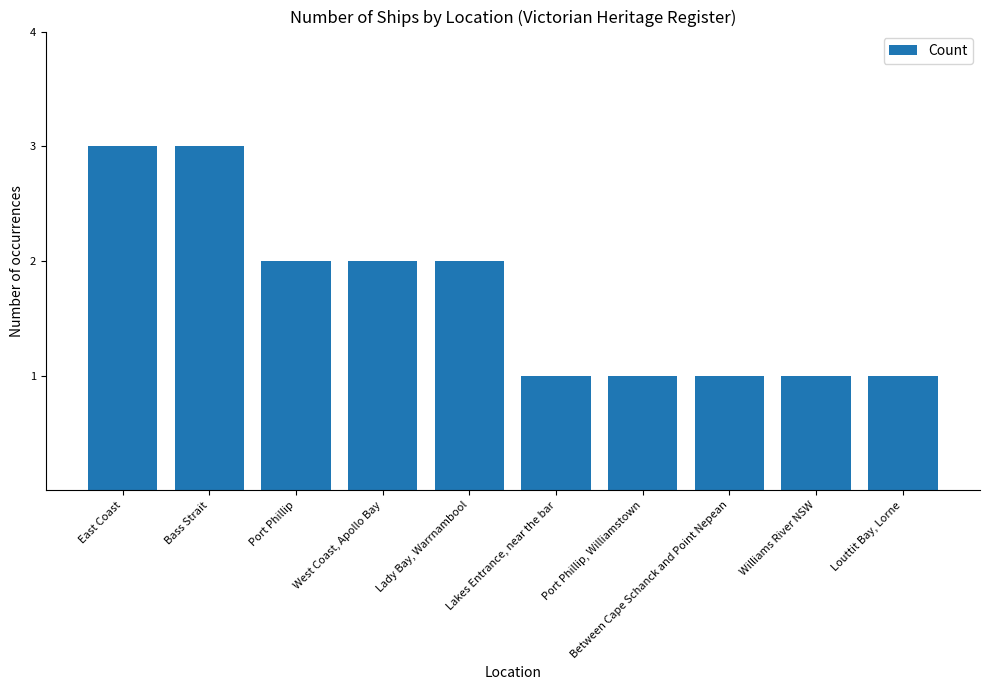

What is the sum of the values at Lakes Entrance, near the bar and Lady Bay, Warrnambool?

3